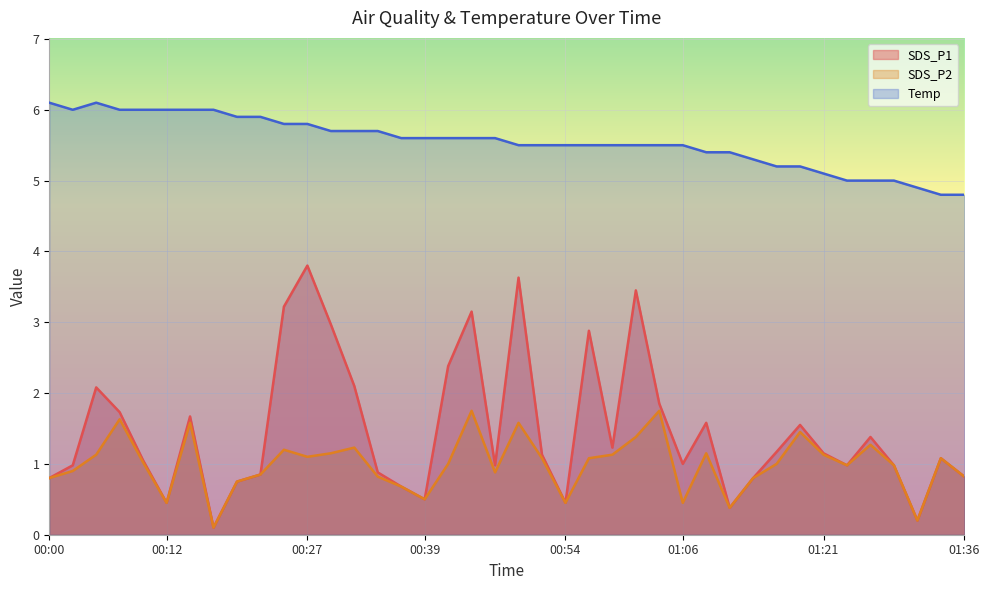

What position from the left is 01:28?

37